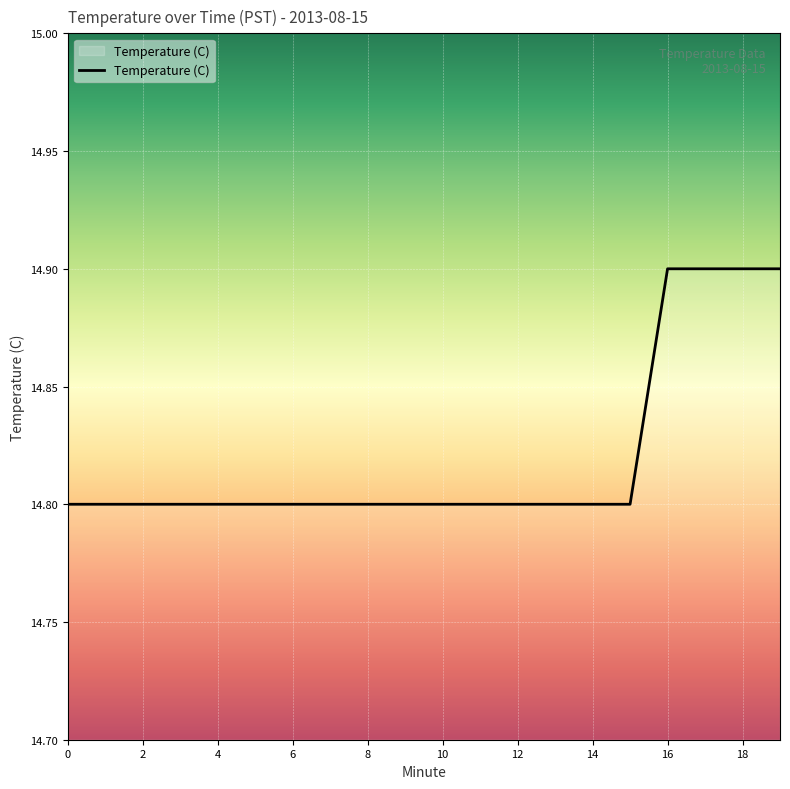

What is the greatest value displayed?

14.9